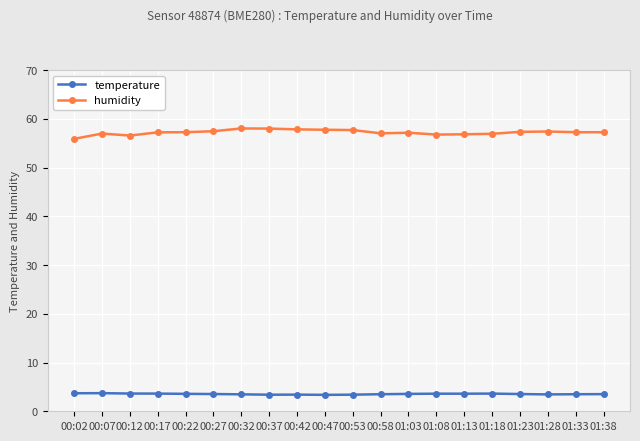

How many data points does each series have?

20